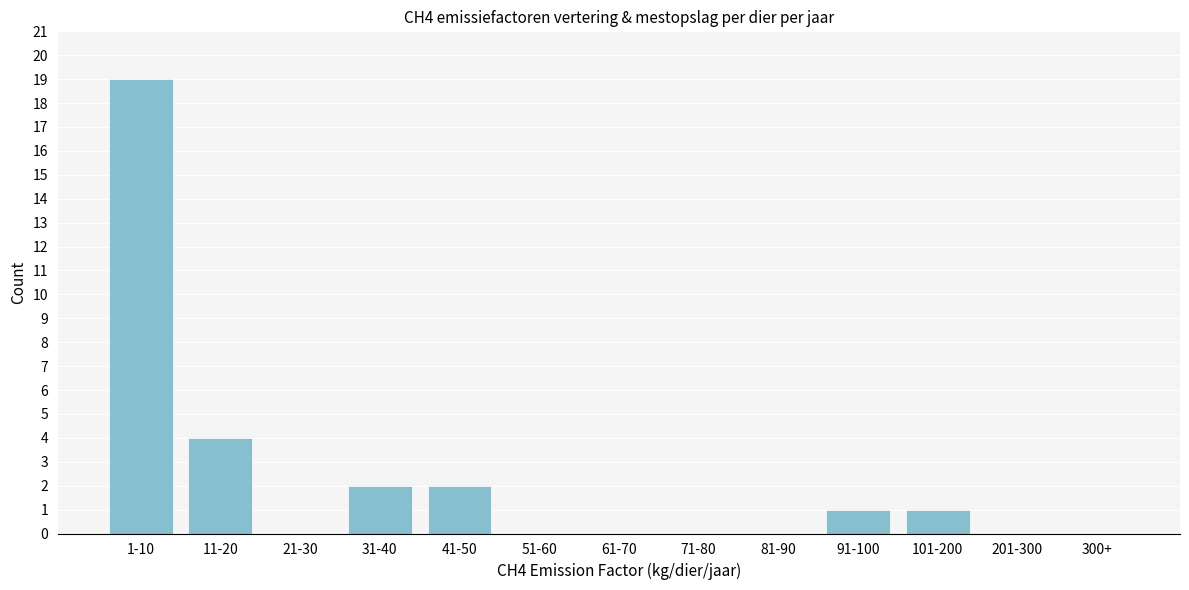

Reading left to right, transcribe all the data shown in this chart.

1-10=19	11-20=4	21-30=0	31-40=2	41-50=2	51-60=0	61-70=0	71-80=0	81-90=0	91-100=1	101-200=1	201-300=0	300+=0